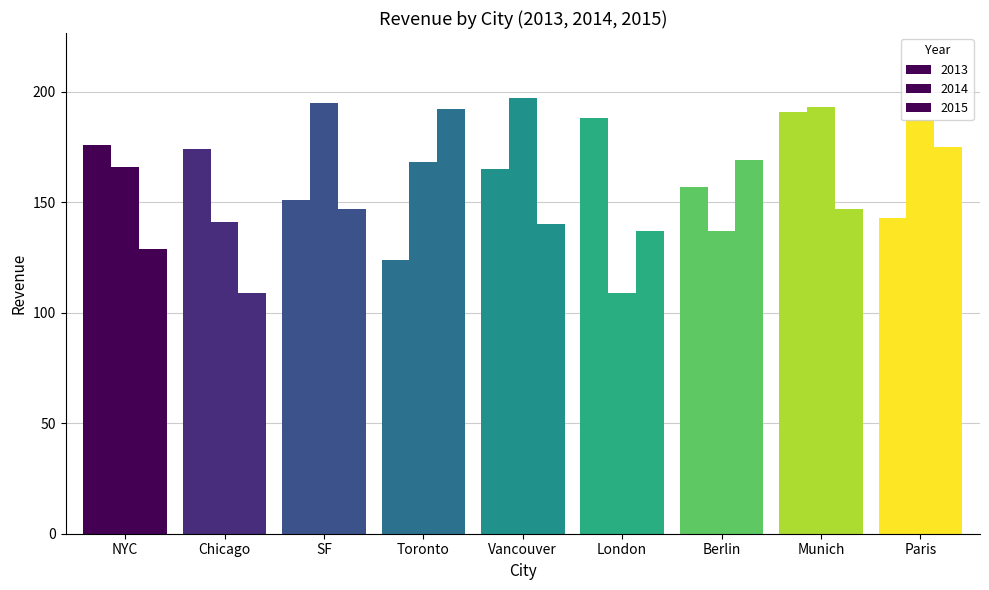

What is the total value across all series at NYC?

471